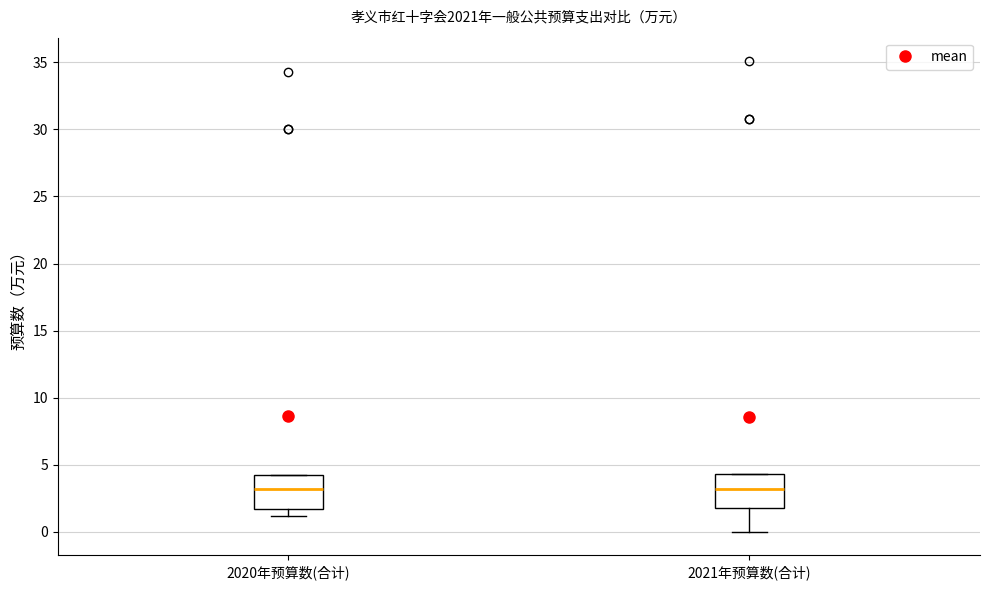

Where does the lower whisker of the box for 2020年预算数(合计) end on the y-axis? The values are not printed on the chart, so give them approximately, as read against the axis.

1.0